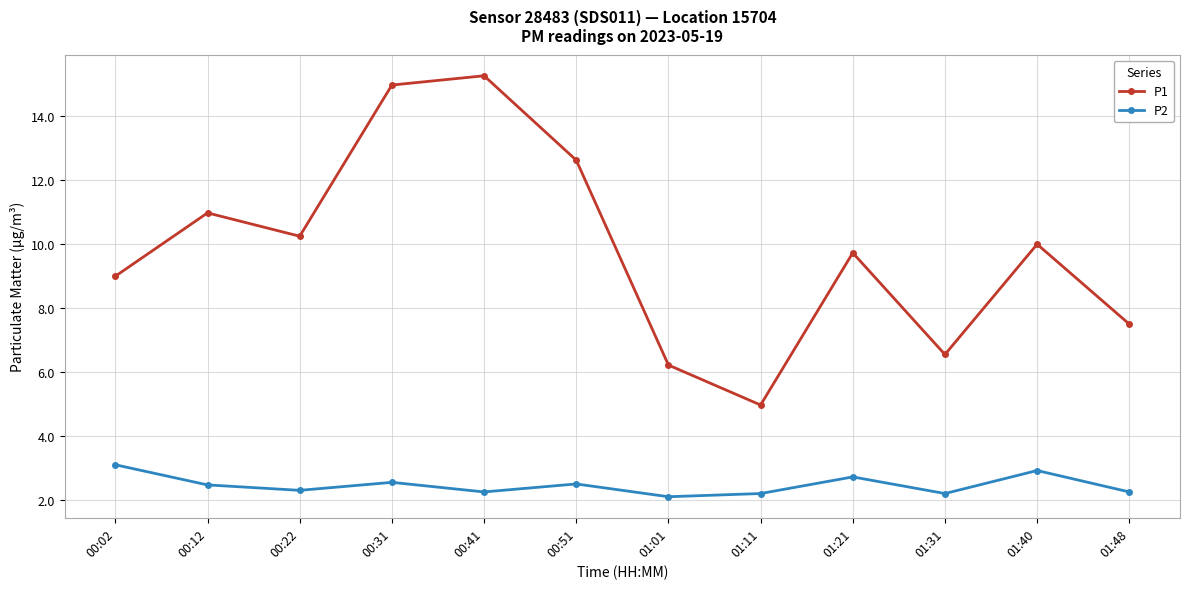

Count the number of data series in this chart.

2